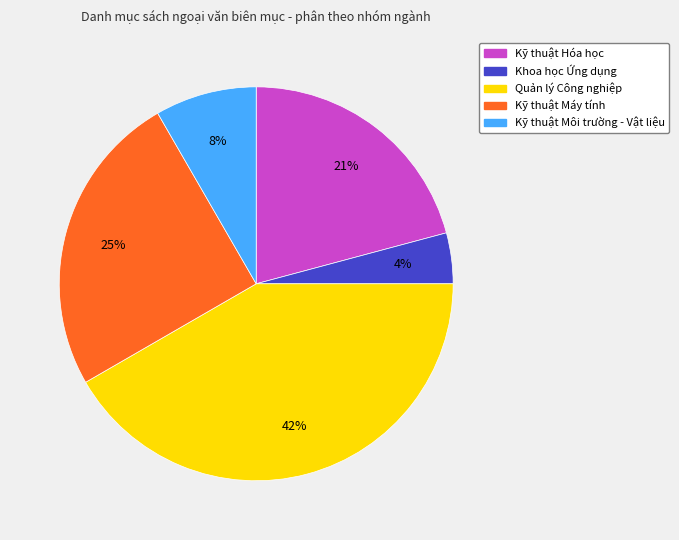

How many segments does this pie chart have?

5